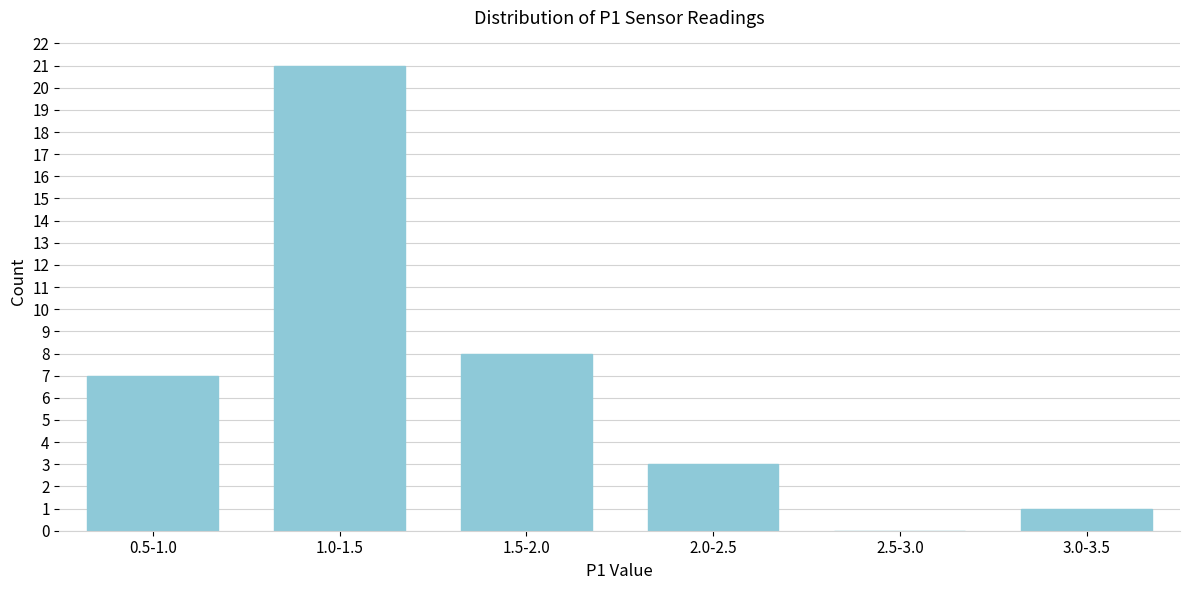

Reading right to left, what are all the values shown in this chart?

3.0-3.5=1	2.5-3.0=0	2.0-2.5=3	1.5-2.0=8	1.0-1.5=21	0.5-1.0=7